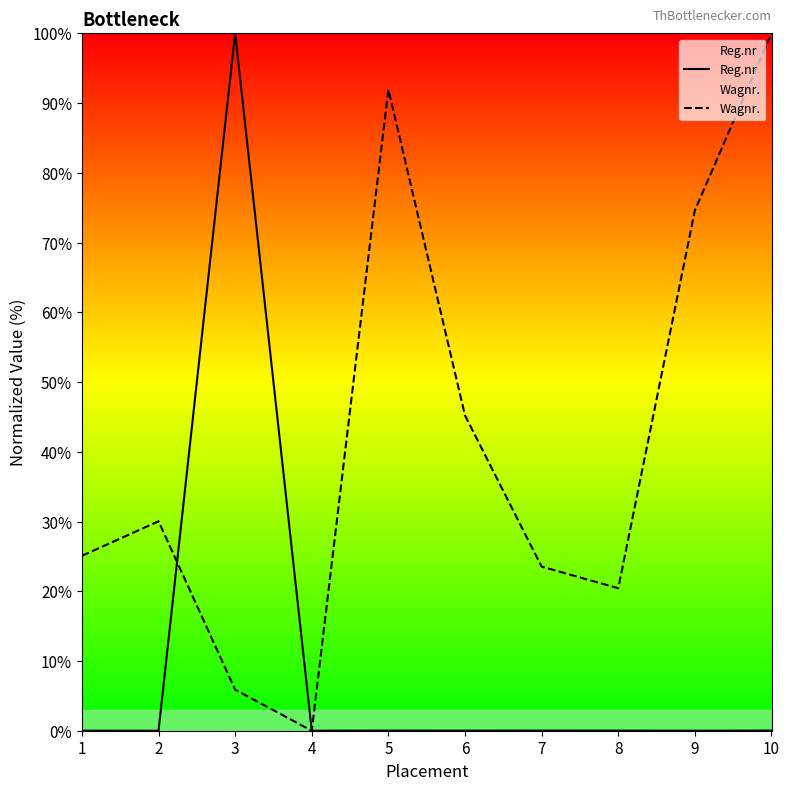

At which label does Wagnr. first exceed 30?

2